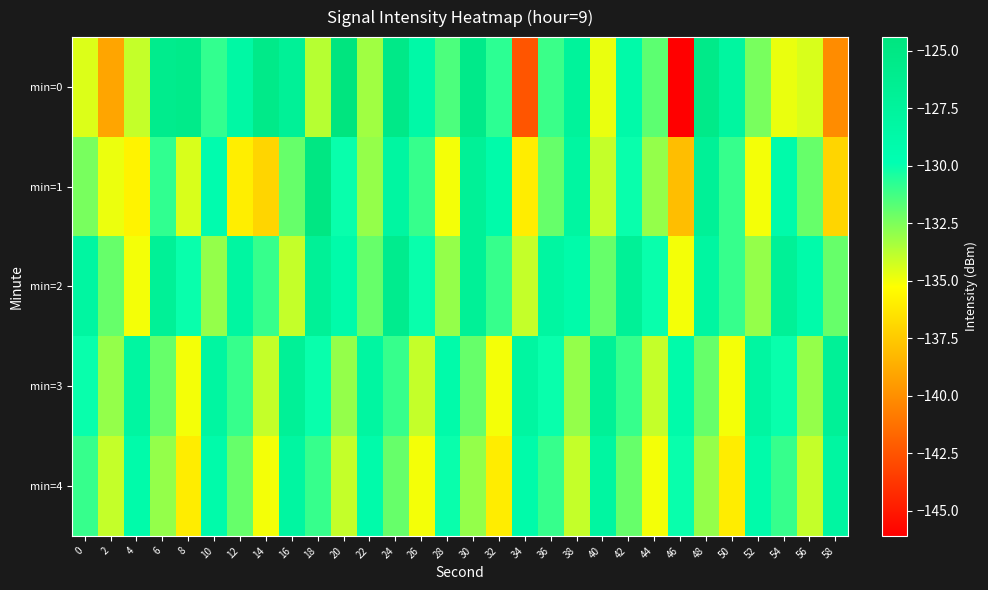

What is the difference between the highest and lowest values at 40?

7.8